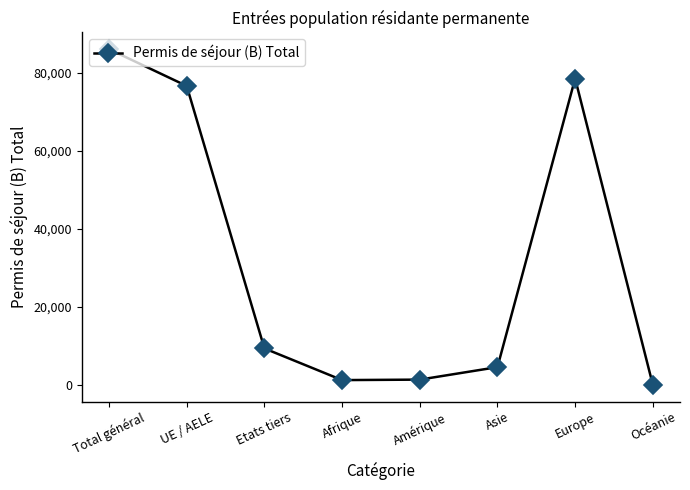

Is it true that the value at Etats tiers is 9418?

True